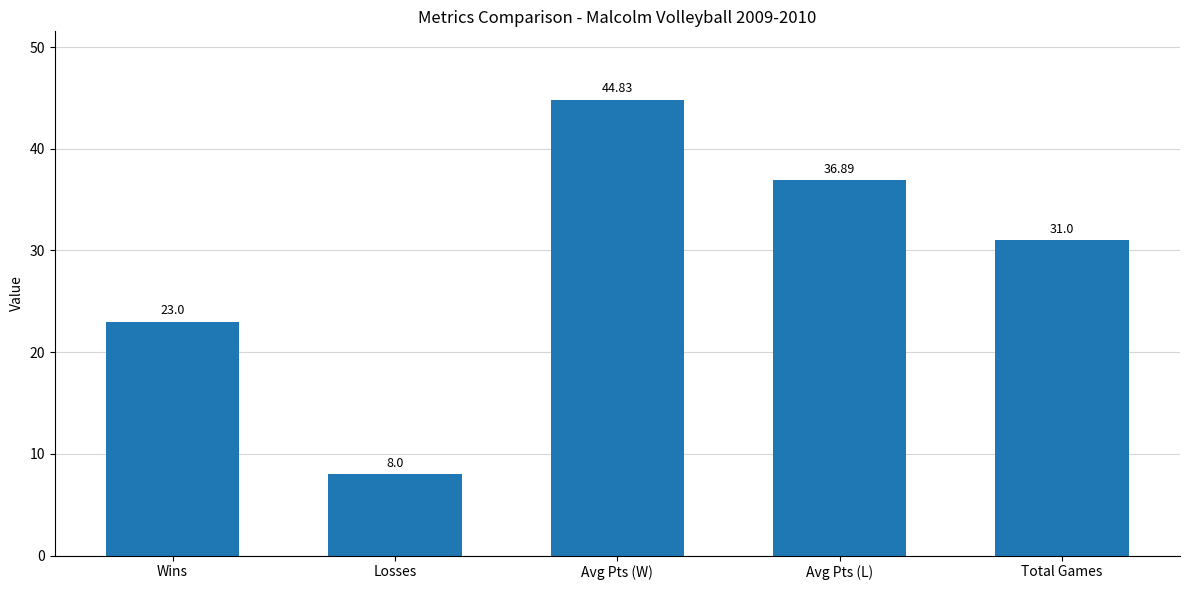

Are the bars grouped side by side (vs. stacked)?

No